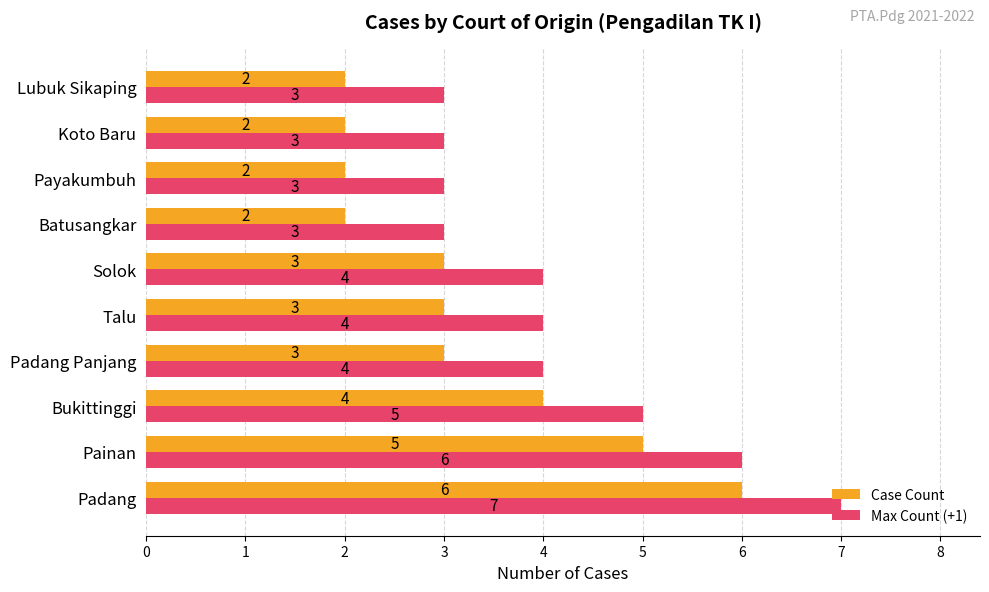

What is the lowest value of the Max Count (+1) series?

3